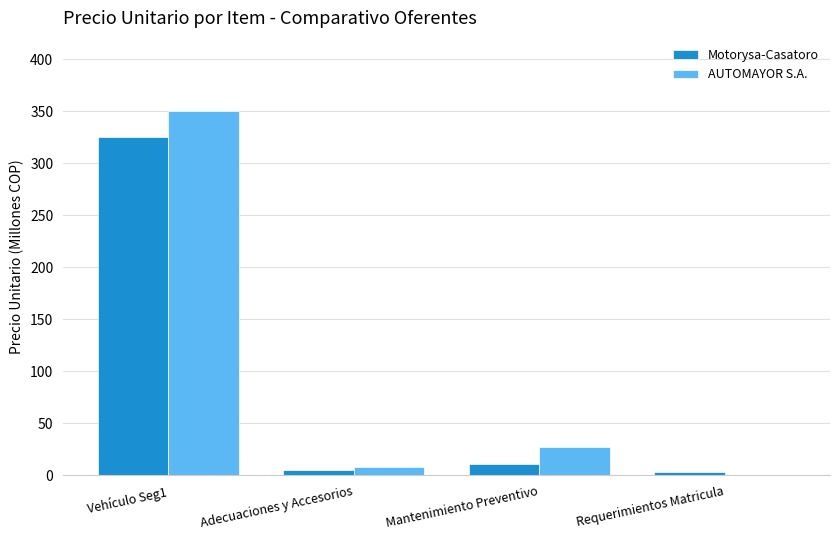

The value of AUTOMAYOR S.A. at Requerimientos Matricula is 179.0. True or false?

False